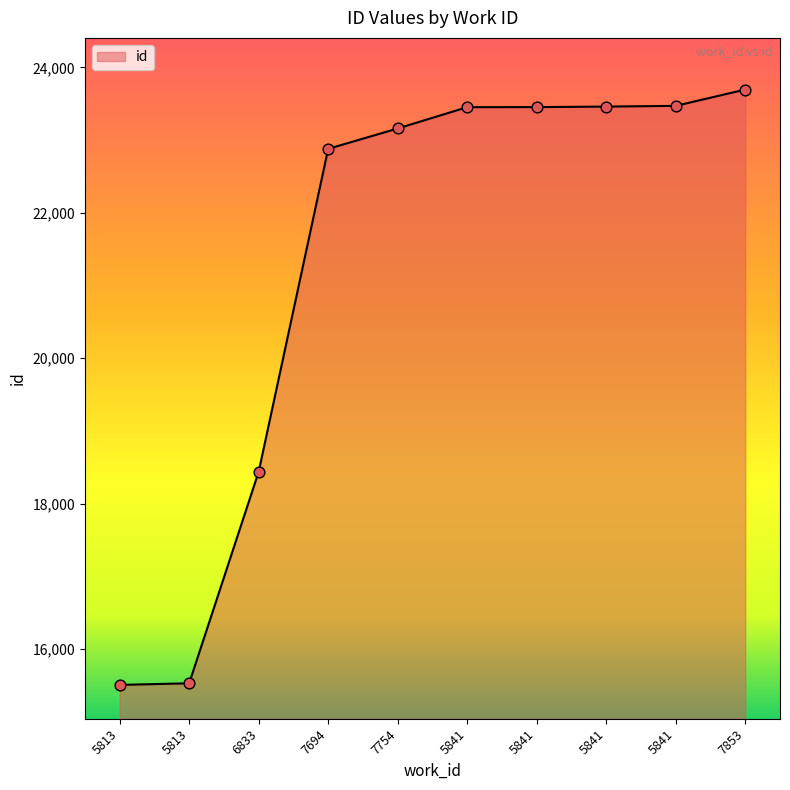

Approximately how many times larger is the value at 6833 compared to 7694?

0.8